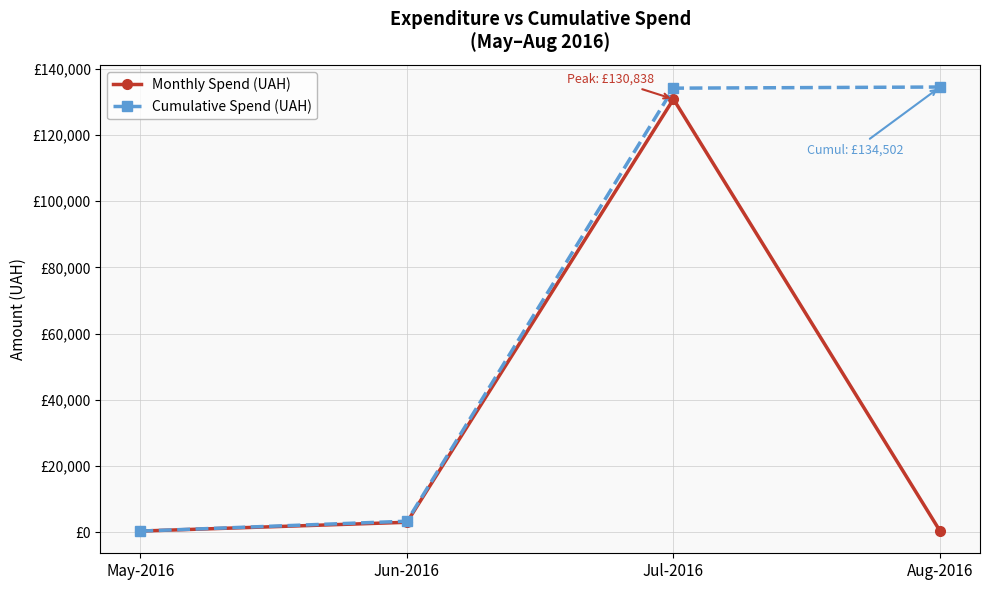

Which category has the lowest value in the Monthly Spend (UAH) series?

May-2016